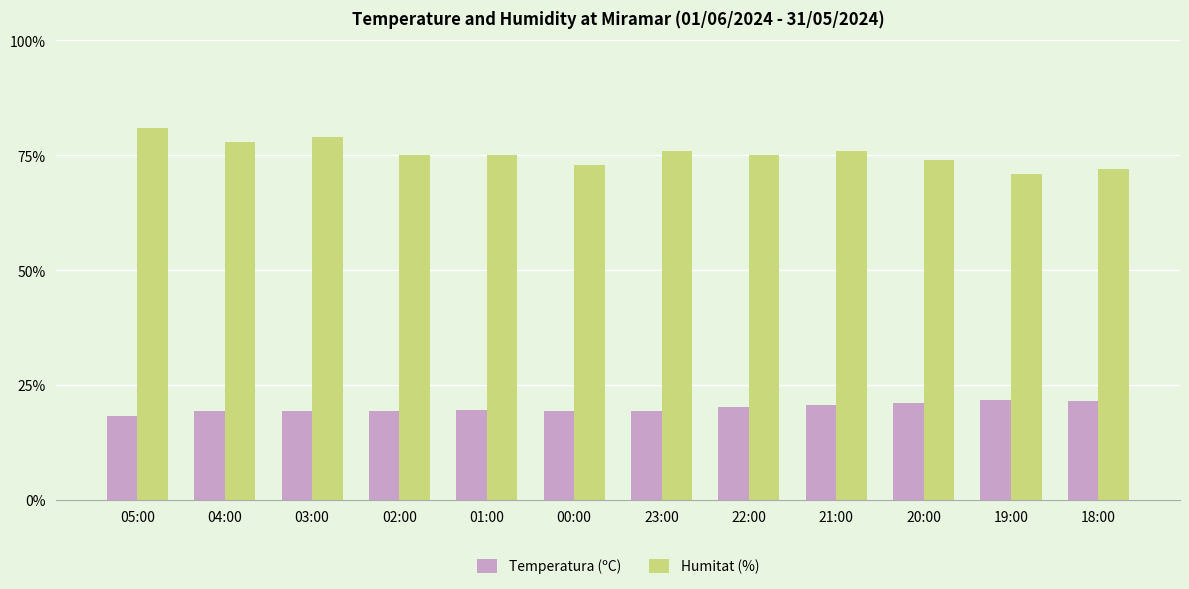

What is the difference between the Temperatura (ºC) values at 02:00 and 19:00?

2.2